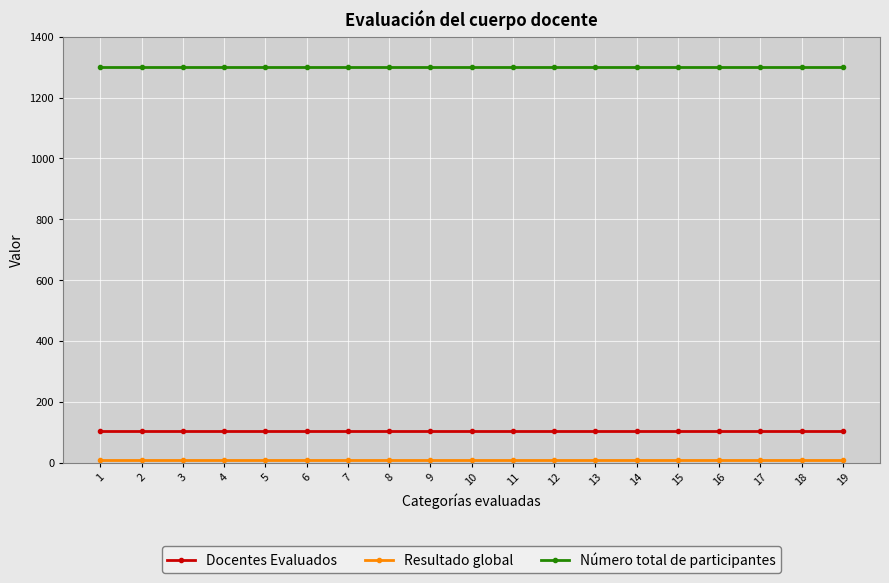

True or false: Docentes Evaluados and Número total de participantes intersect in this chart.

False